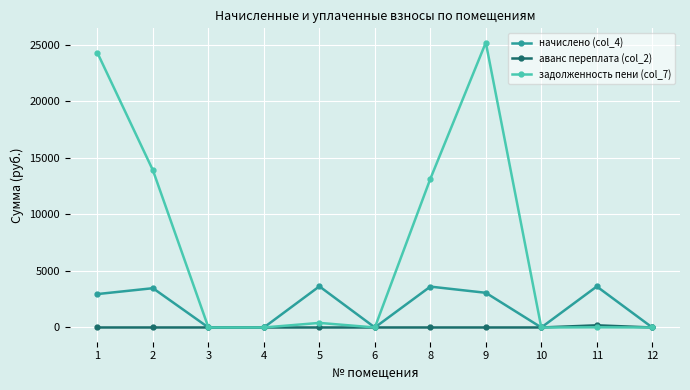

Which series has the largest total across all categories?

задолженность пени (col_7)